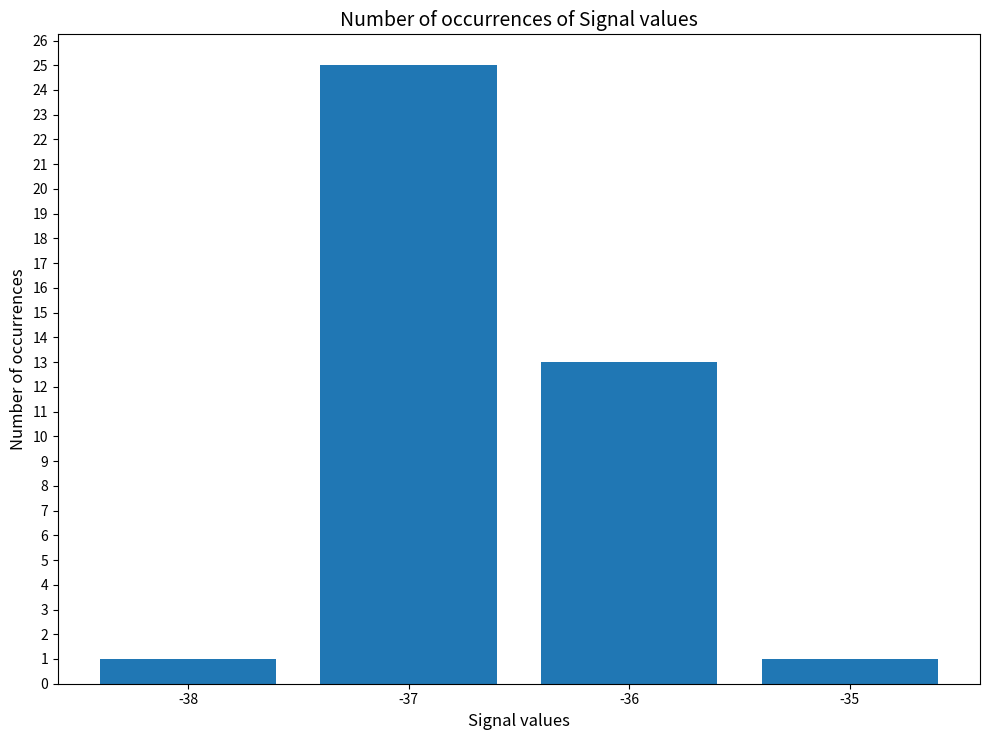

How many values are between 1 and 25?

4